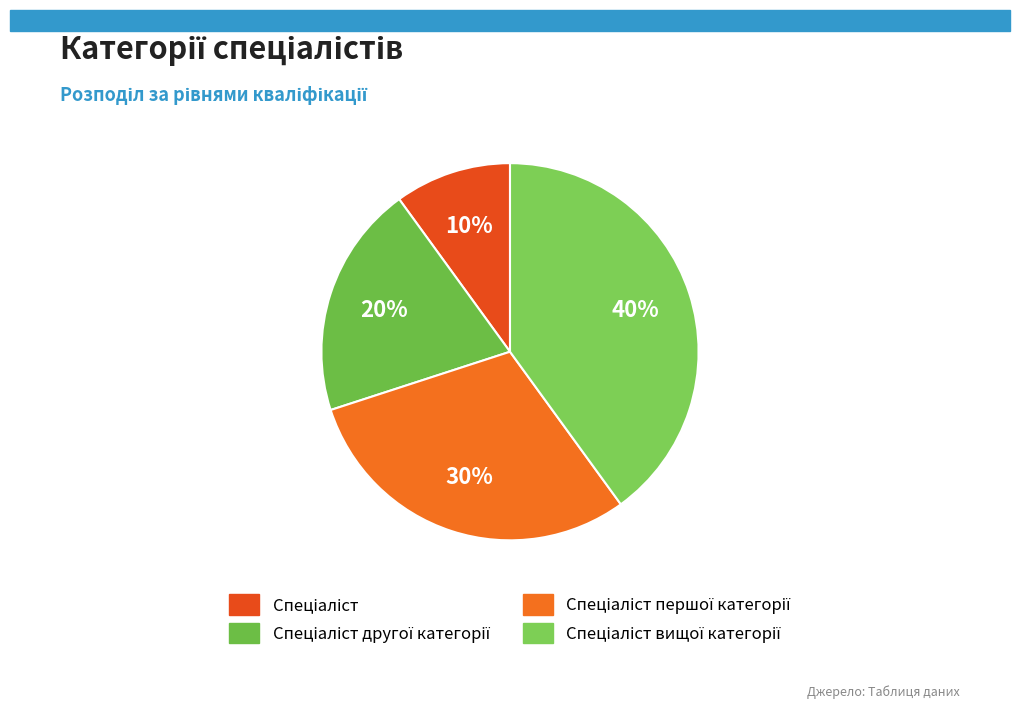

How many slices are in this pie chart?

4